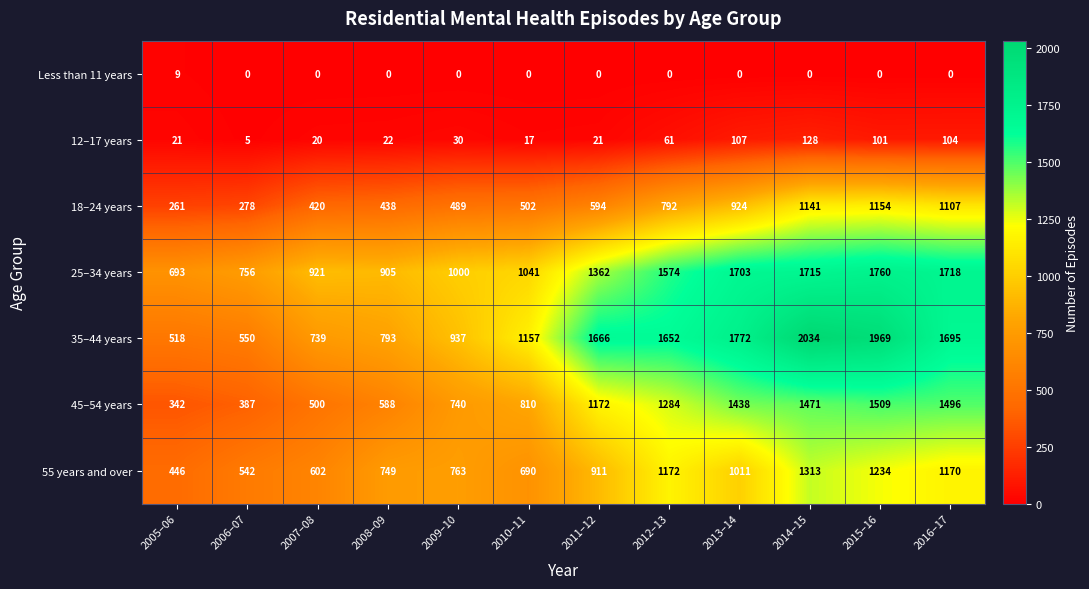

What is the maximum value shown in the chart?

2034